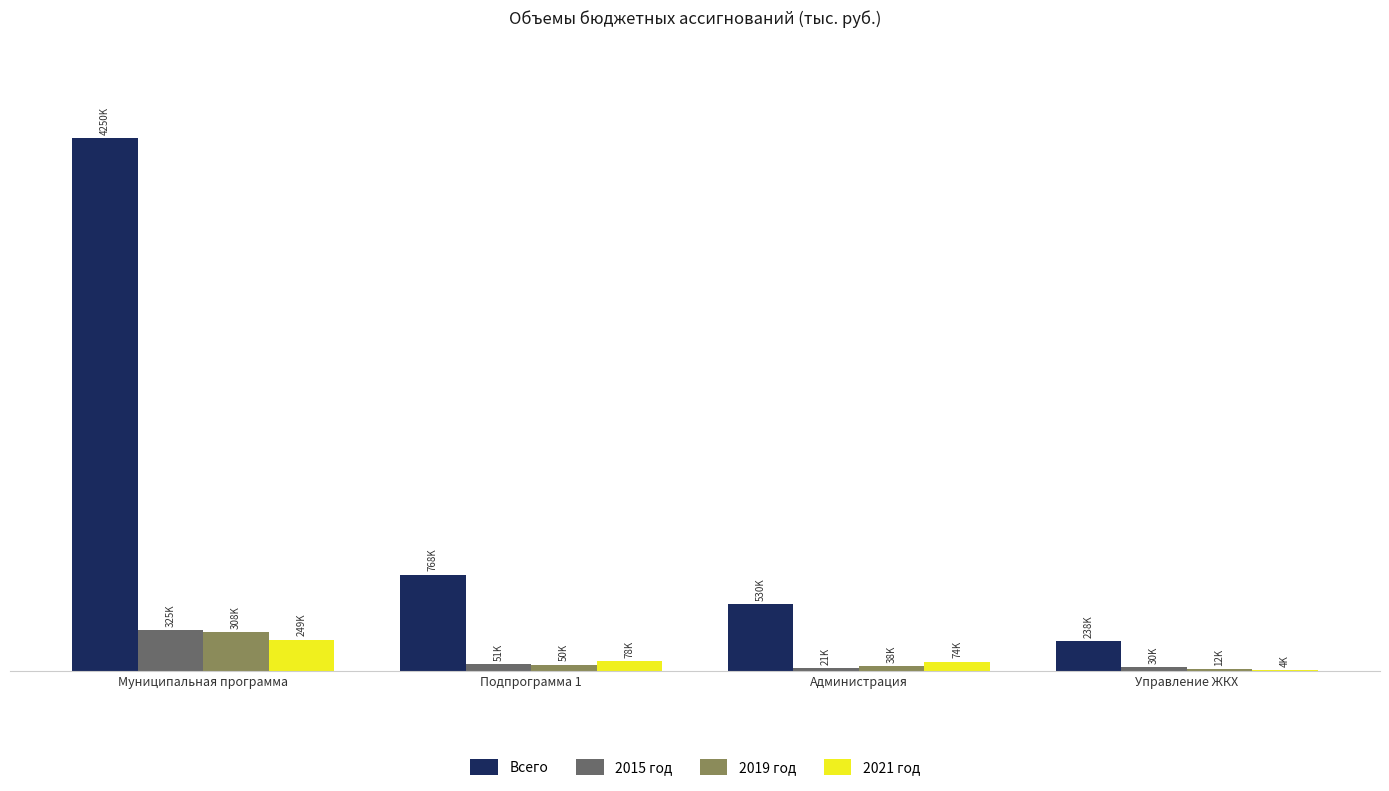

What is the difference between the maximum and minimum values in the 2015 год series?

303923.7